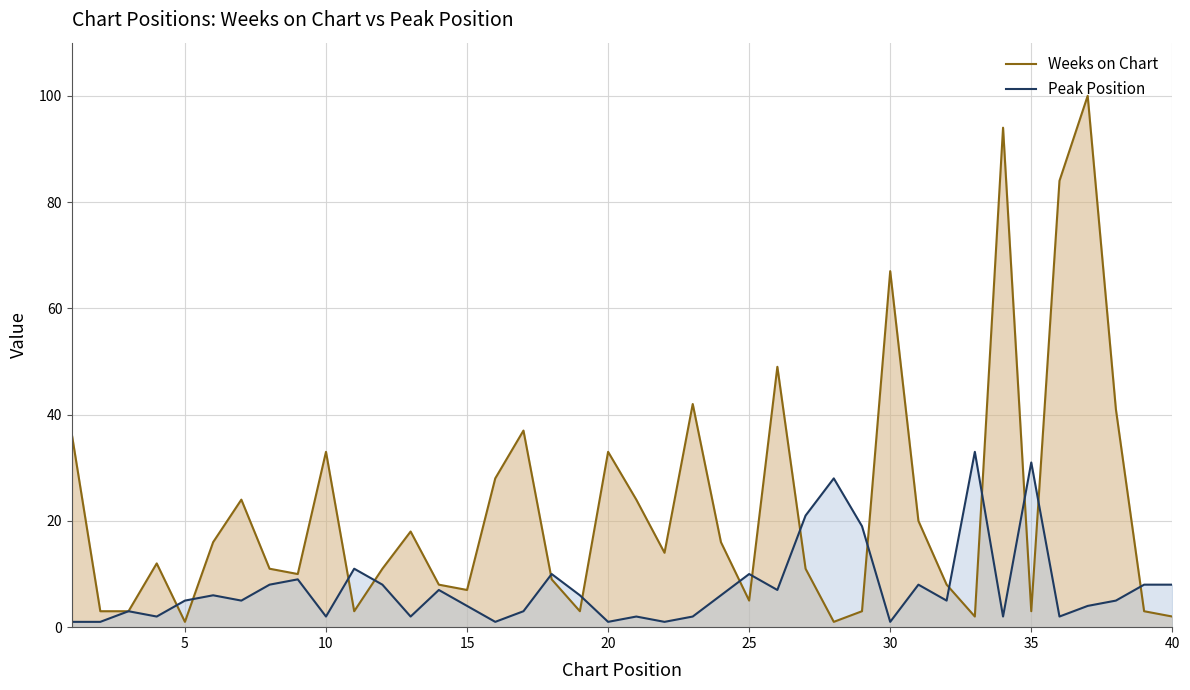

How many values in the Weeks on Chart series exceed 12?

19